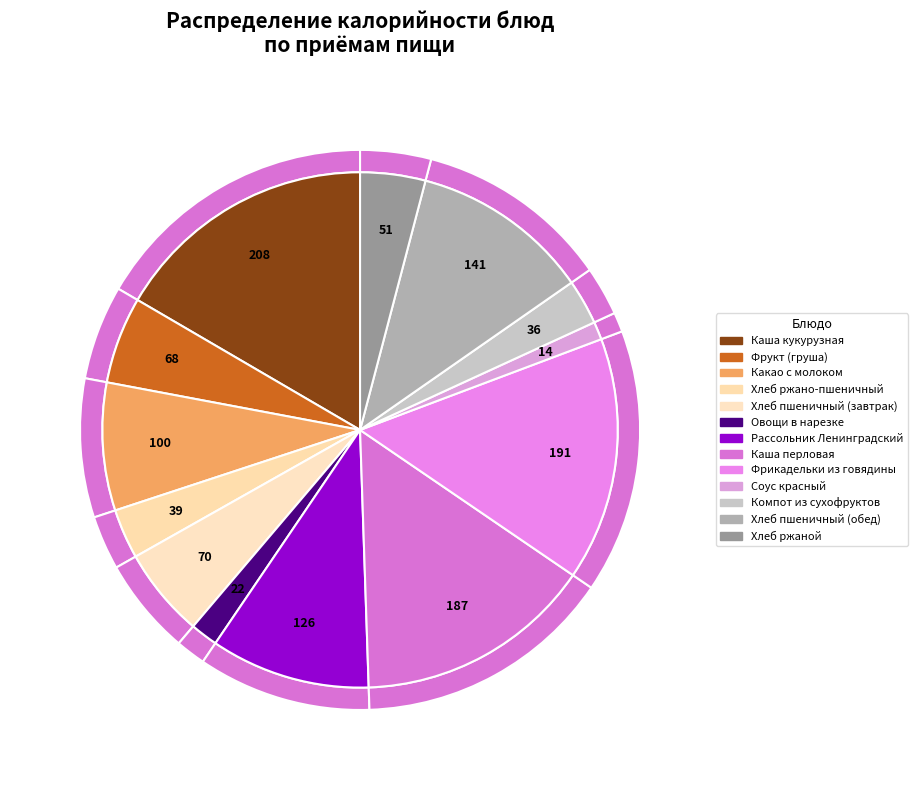

What percentage is the Хлеб пшеничный (обед) slice, to the nearest percent?

11%